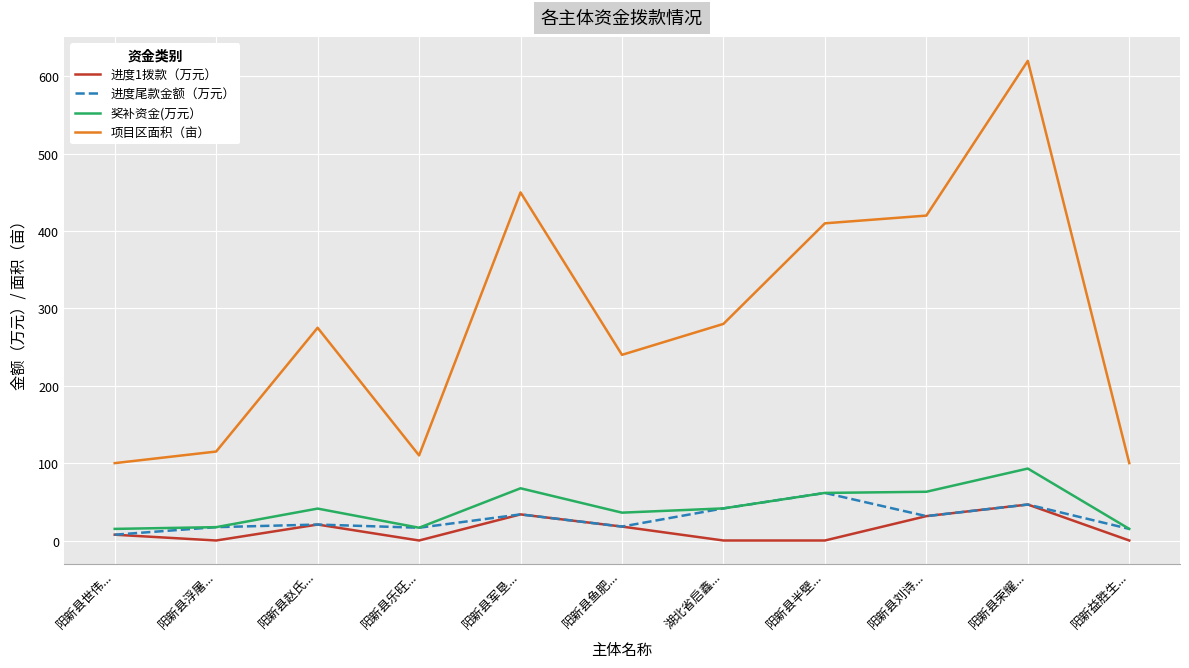

What is the highest value of the 进度1拨款（万元） series?

46.5